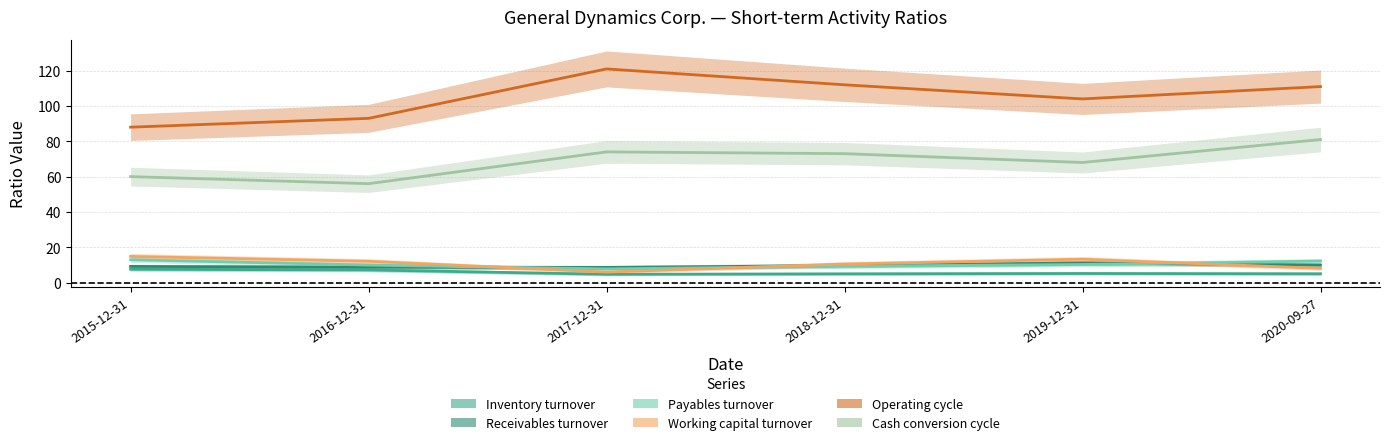

After their last crossing, which series has the higher values: Payables turnover or Working capital turnover?

Payables turnover